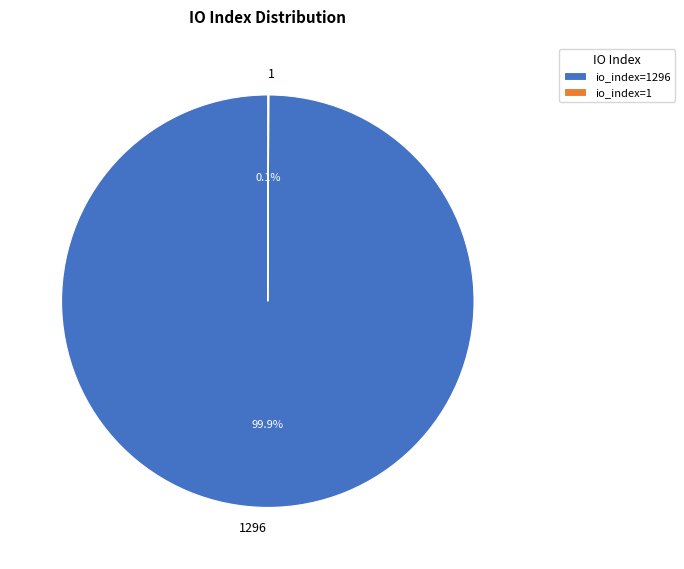

Is there a majority slice in this chart?

Yes